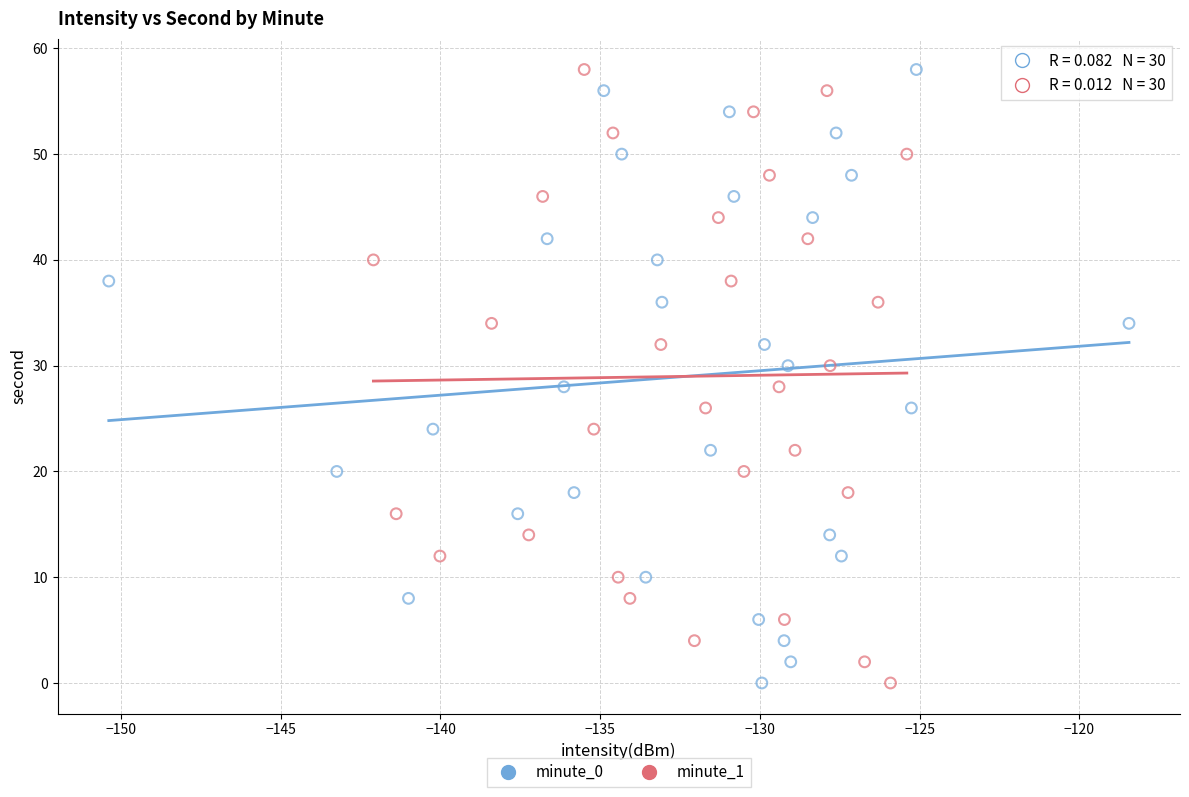

What are all the series names shown in the legend?

minute_0, minute_1